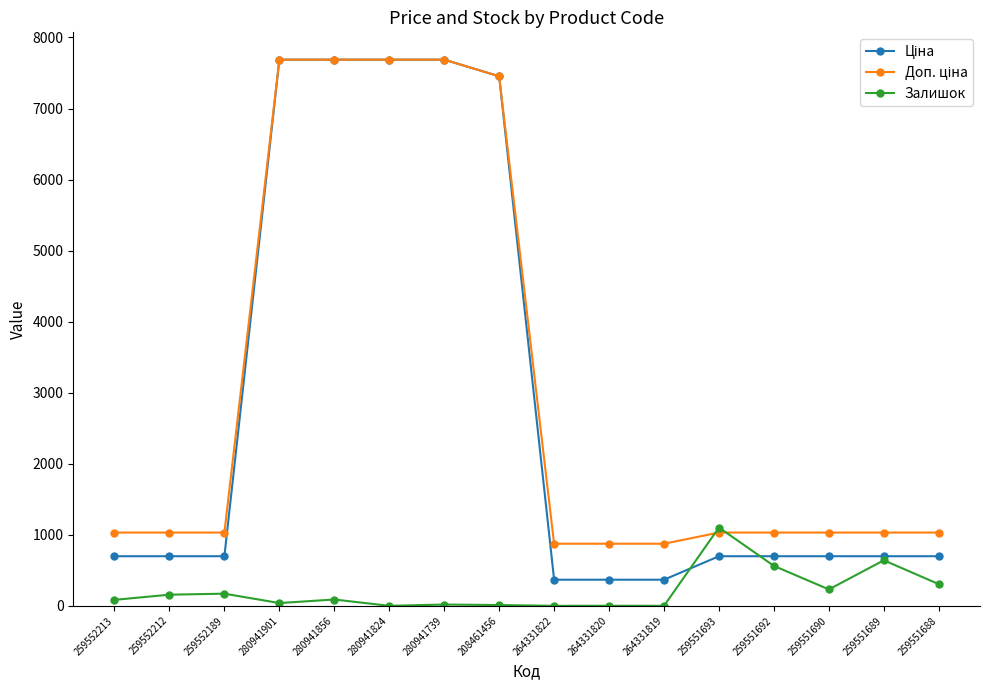

At how many categories does at least one series exceed 4925?

5